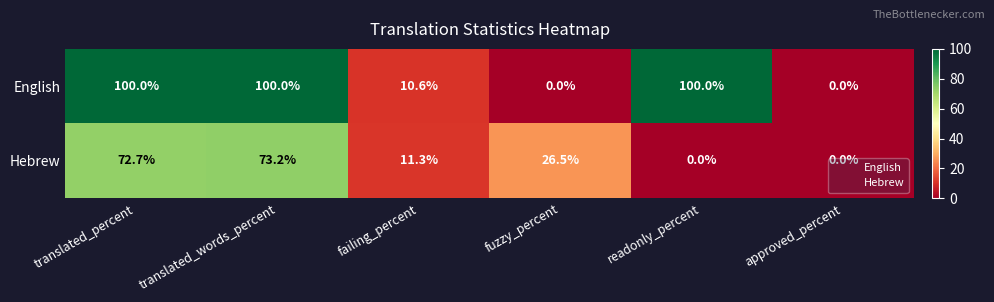

Count the number of categories in the chart.

6